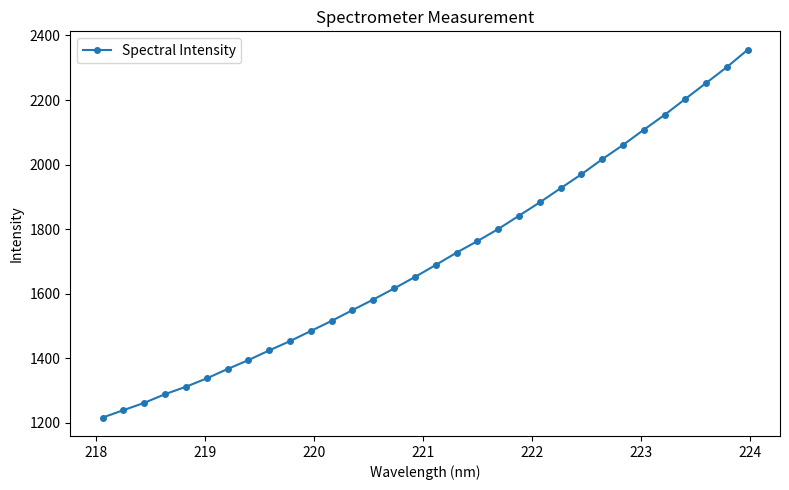

What is the smallest value displayed?

1216.5